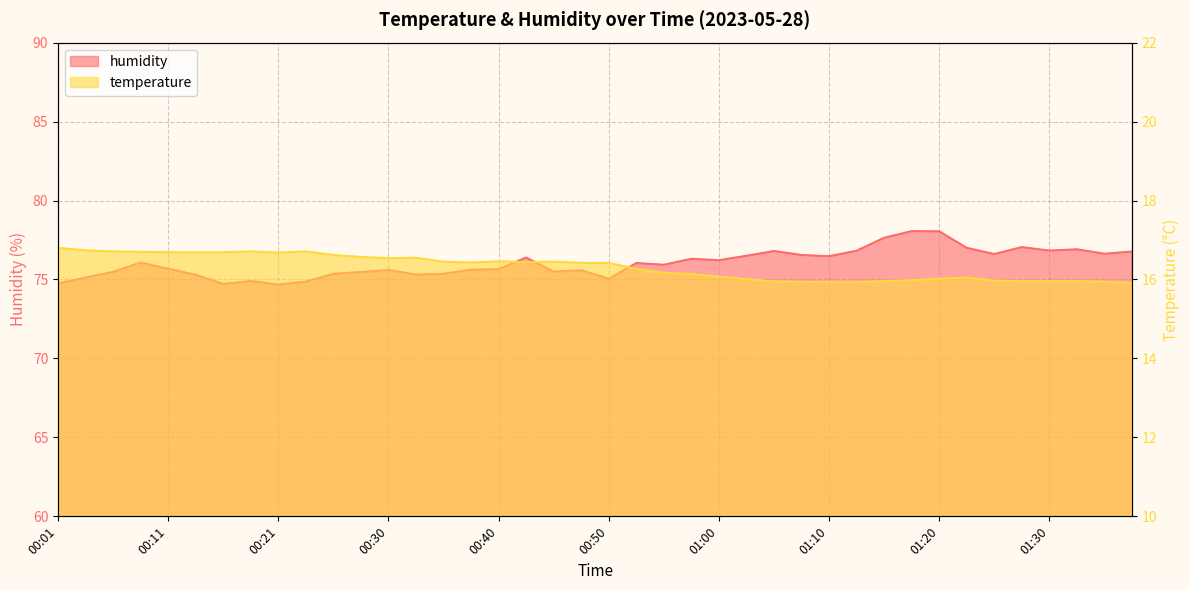

Reading left to right, what are all the values shown in this chart?

temperature: 16.8	16.7	16.7	16.7	16.7	16.7	16.7	16.7	16.7	16.7	16.6	16.6	16.5	16.6	16.4	16.4	16.5	16.4	16.4	16.4	16.4	16.3	16.2	16.1	16.1	16.0	15.9	15.9	15.9	15.9	16.0	16.0	16.0	16.1	16.0	16.0	16.0	16.0	15.9	15.9
humidity: 74.8	75.1	75.5	76.1	75.7	75.3	74.7	74.9	74.7	74.9	75.4	75.5	75.6	75.3	75.4	75.6	75.7	76.4	75.5	75.6	75.0	76.0	75.9	76.3	76.2	76.5	76.8	76.5	76.5	76.8	77.6	78.1	78.0	77.0	76.6	77.0	76.8	76.9	76.6	76.8